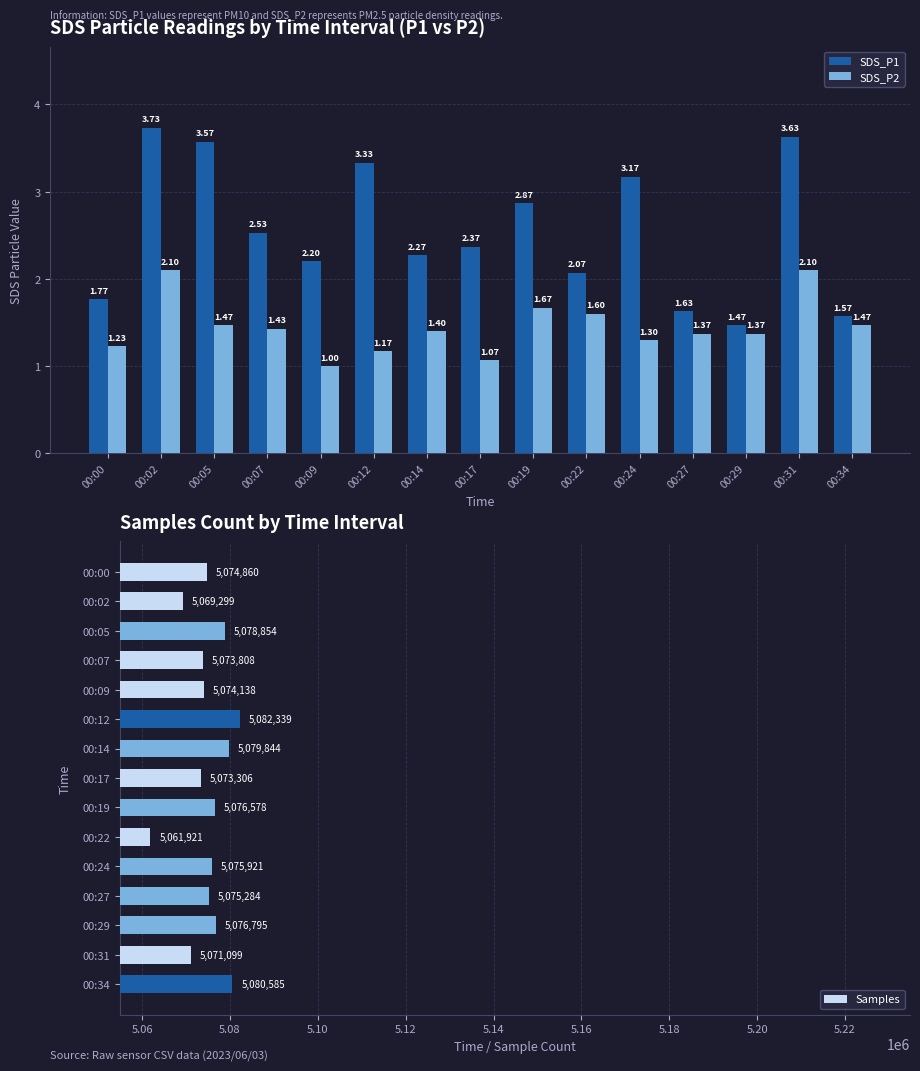

What is the value of the SDS_P2 bar at the 6th from the left?

1.2